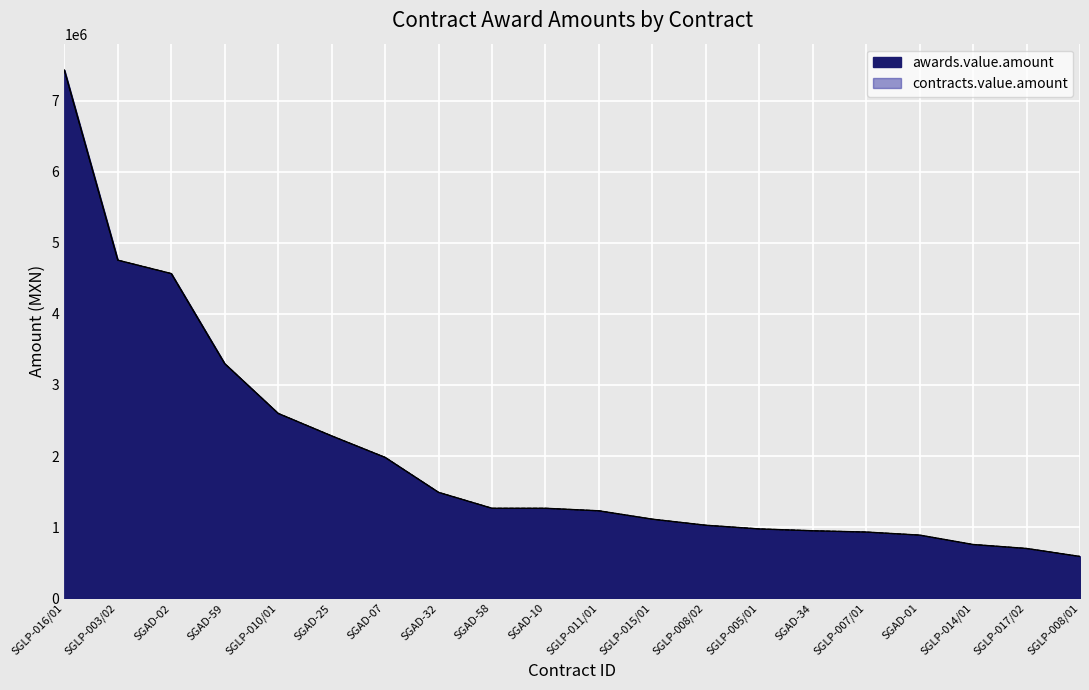

True or false: awards.value.amount has more than 0 interior local peaks.

False